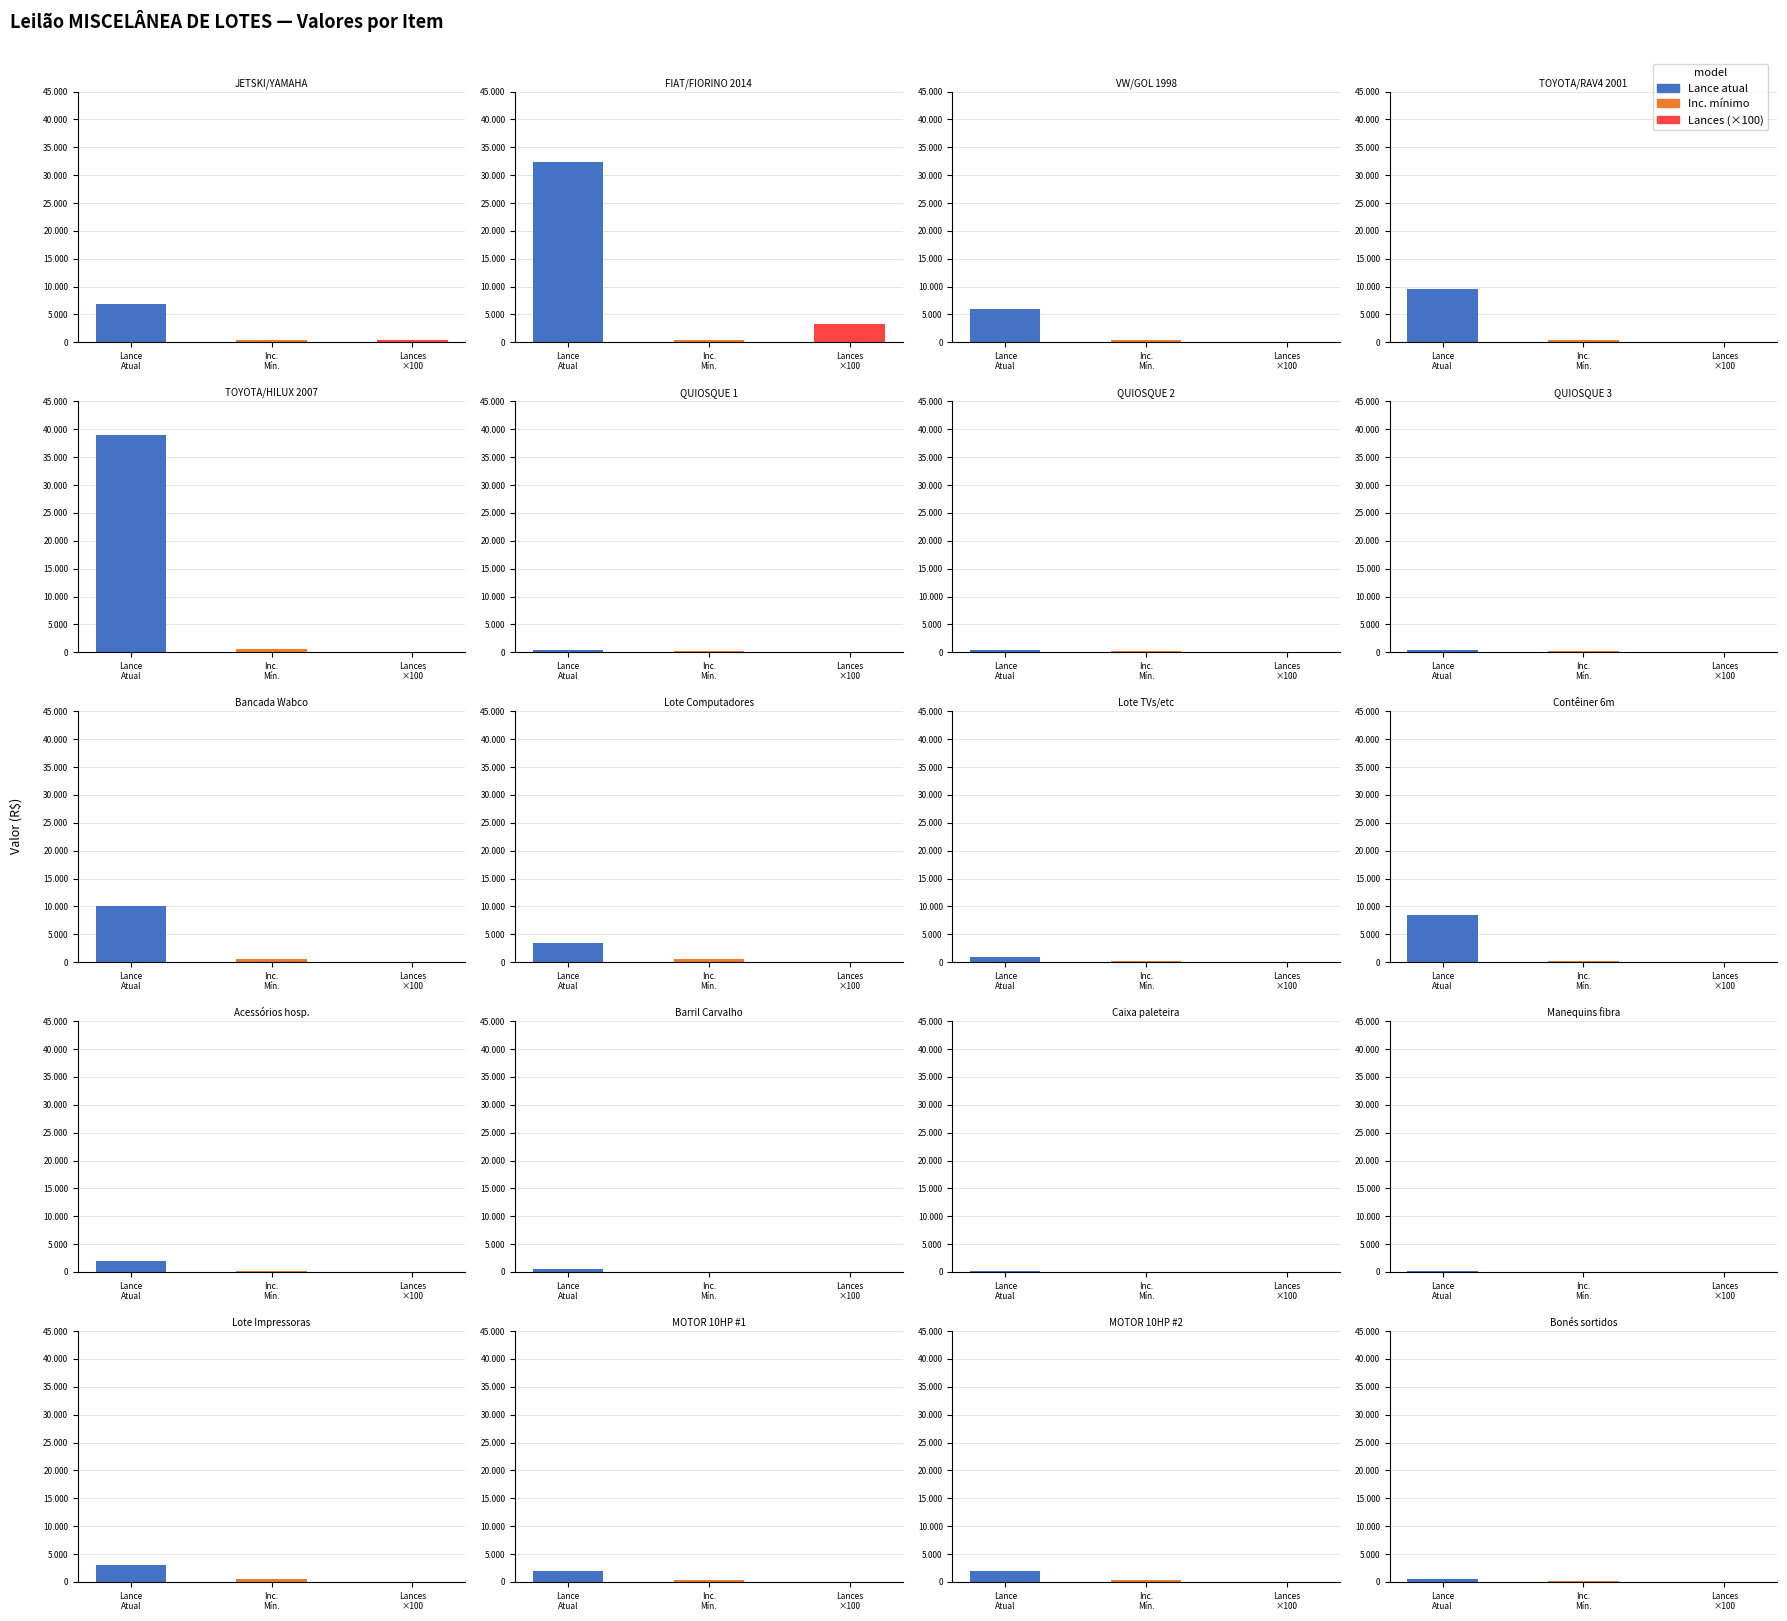

Does the chart contain stacked bars?

No